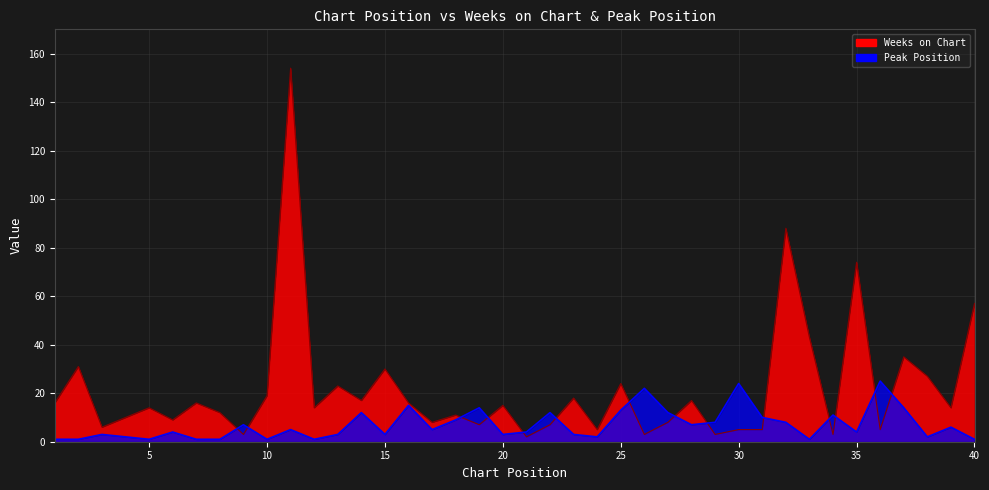

Is the value of Weeks on Chart at 32 greater than the value of Peak Position at 18?

Yes